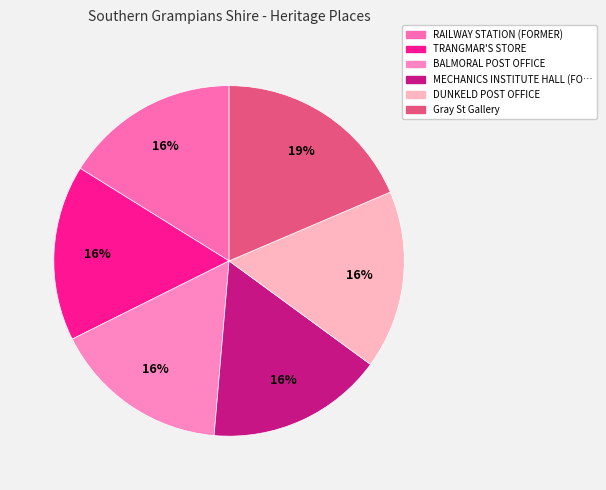

Count the number of slices in the pie.

6